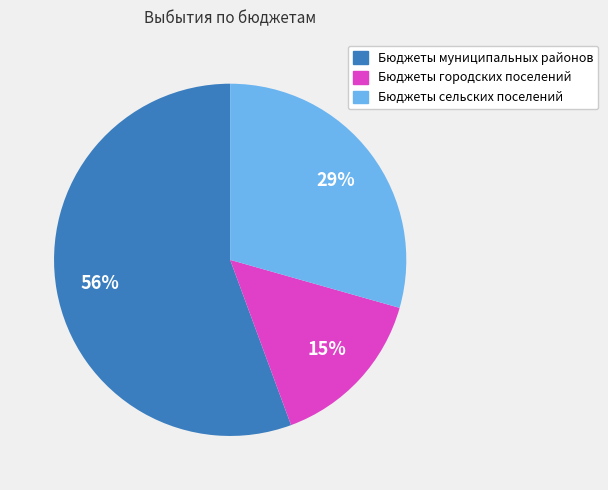

Which has a higher value, Бюджеты городских поселений or Бюджеты муниципальных районов?

Бюджеты муниципальных районов